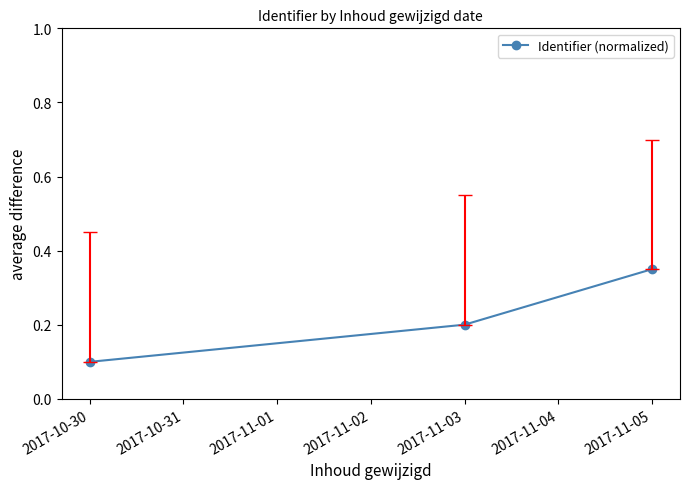

True or false: the data shows 0.2 at 2017-11-03.

True